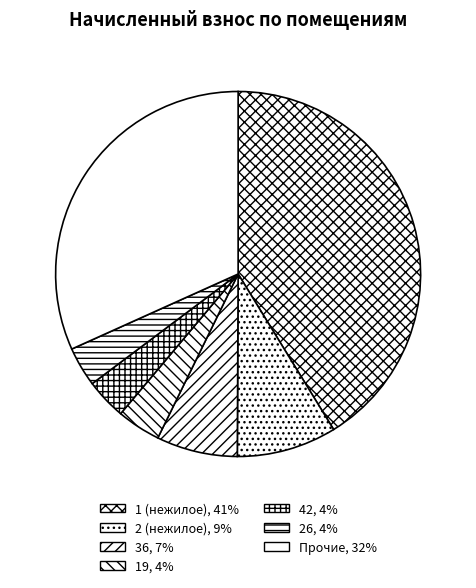

Which slice is the largest?

1 (нежилое)